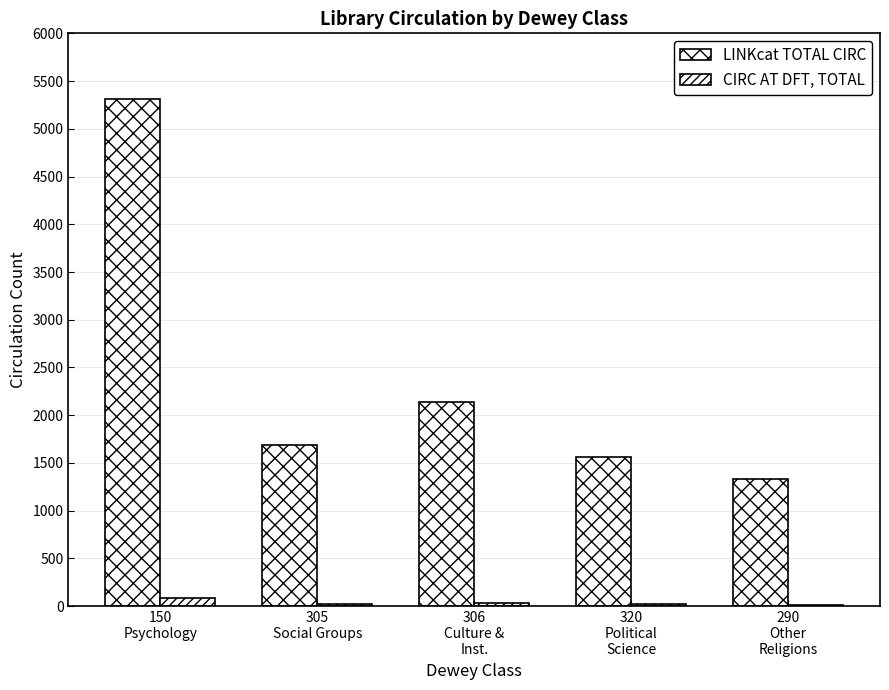

Reading left to right, list all the values displayed in this chart.

LINKcat TOTAL CIRC: 150
Psychology=5310	305
Social Groups=1692	306
Culture &
Inst.=2135	320
Political
Science=1558	290
Other
Religions=1331
CIRC AT DFT, TOTAL: 150
Psychology=82	305
Social Groups=21	306
Culture &
Inst.=32	320
Political
Science=23	290
Other
Religions=15